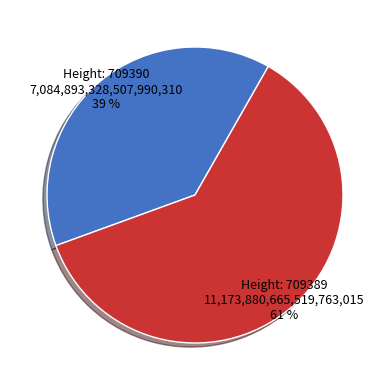

Do Height: 709389 11,173,880,665,519,763,015 61 % and Height: 709390 7,084,893,328,507,990,310 39 % together represent more than half of the pie?

Yes